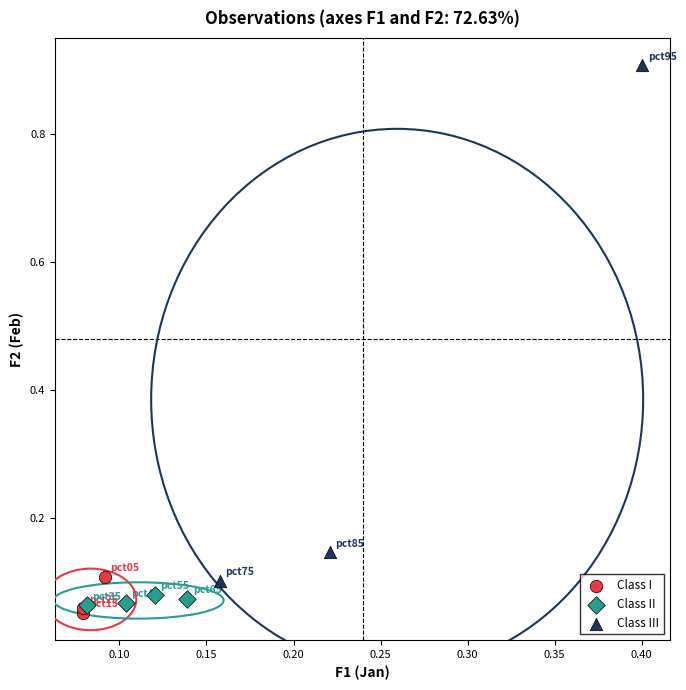

Which series has the largest Y range (max minus min)?

Class III